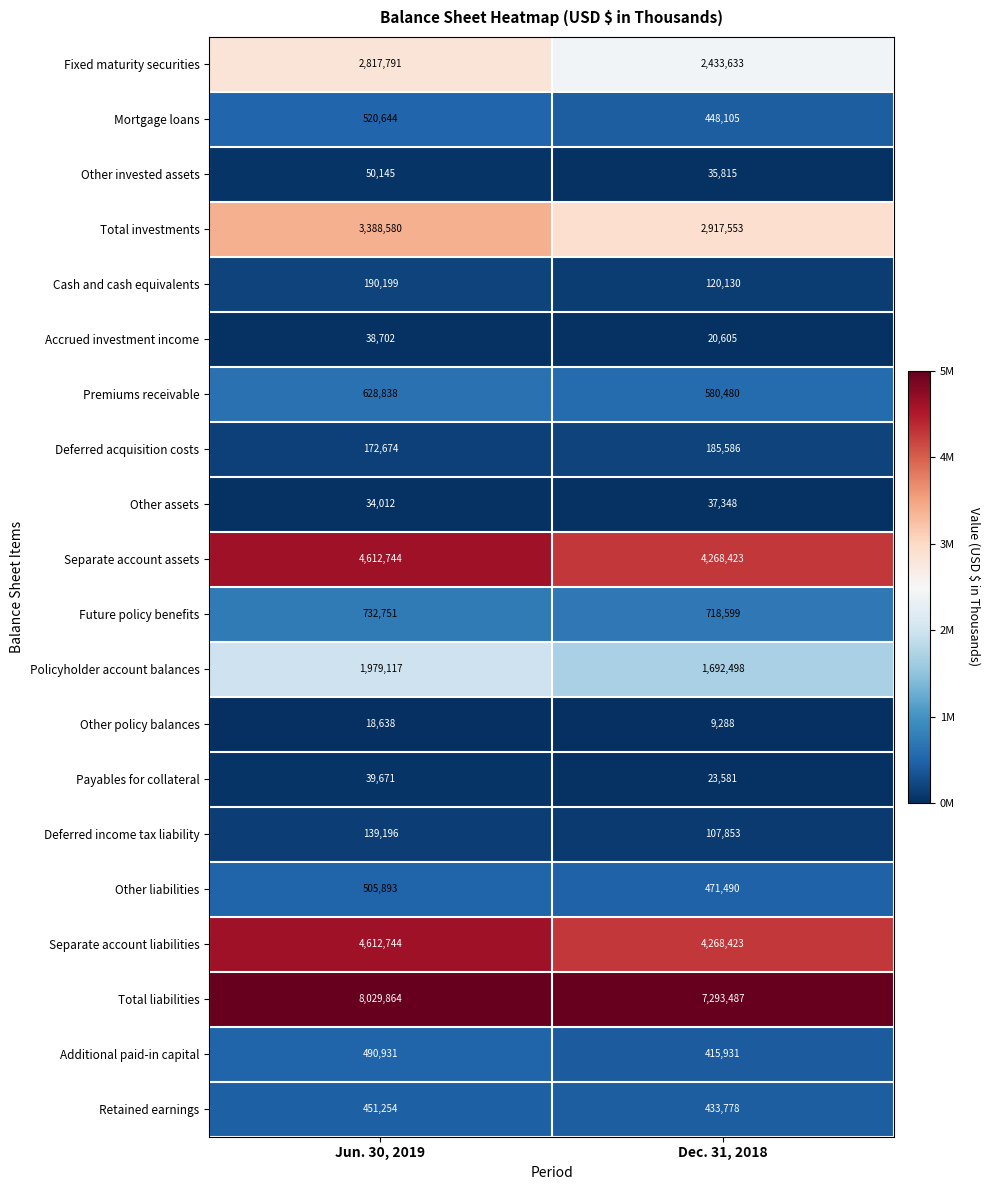

Is it true that Other liabilities equals 505893 at Jun. 30, 2019?

True